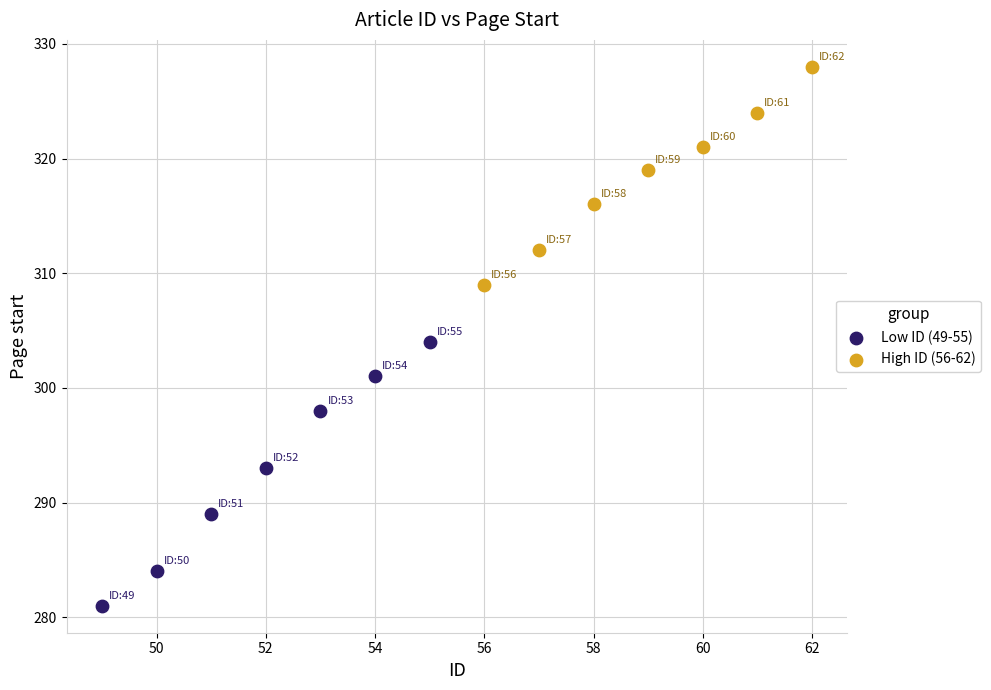

Which series contains the lowest Y value?

Low ID (49-55)